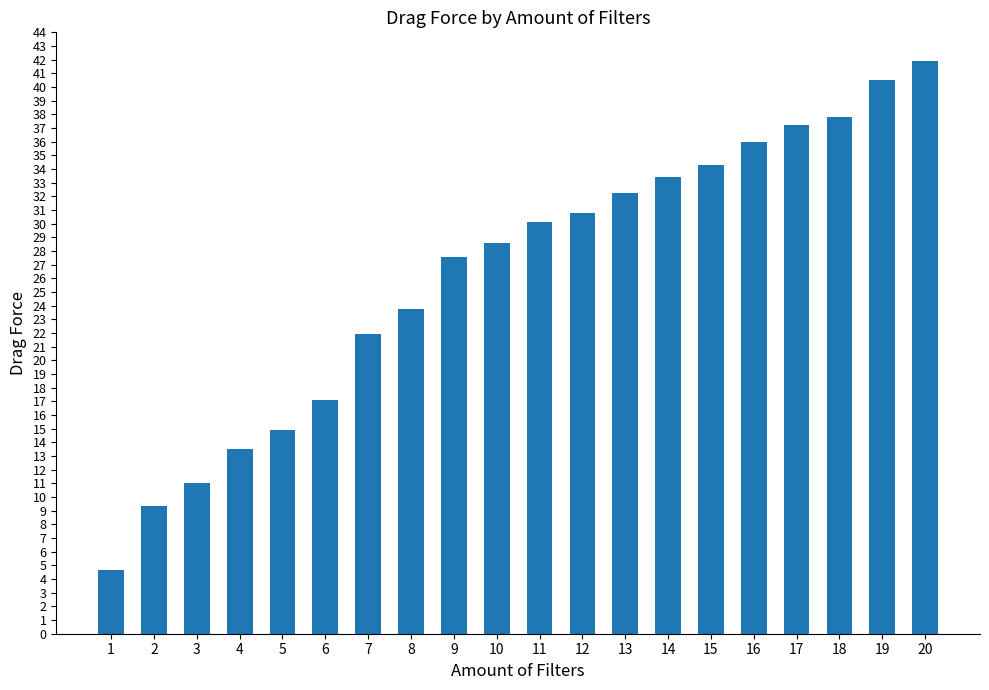

Reading left to right, what are all the values shown in this chart?

4.7	9.4	11.1	13.5	14.9	17.1	22.0	23.7	27.6	28.6	30.1	30.8	32.2	33.4	34.3	36.0	37.2	37.8	40.5	41.9